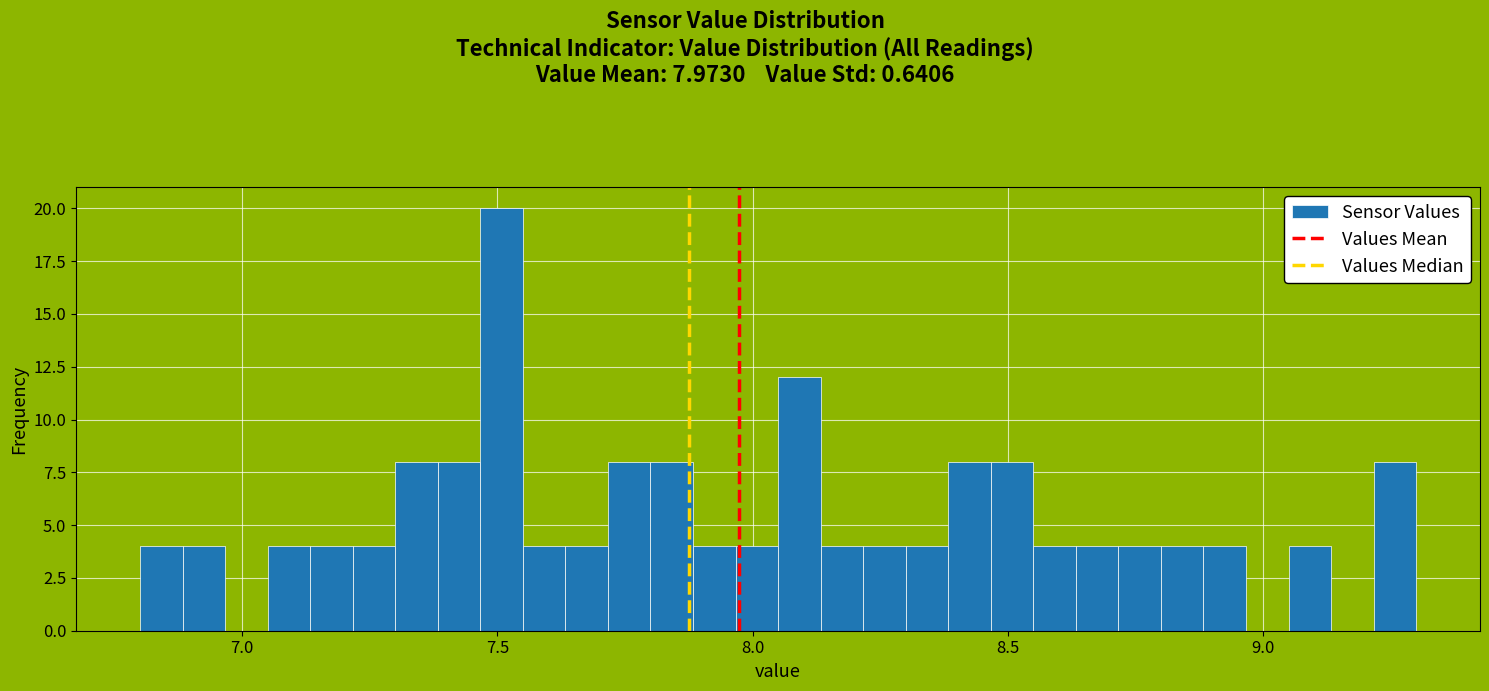

Around what value on the x-axis is the tallest bar? Give the approximate position of its centre, as read against the axis.

7.50